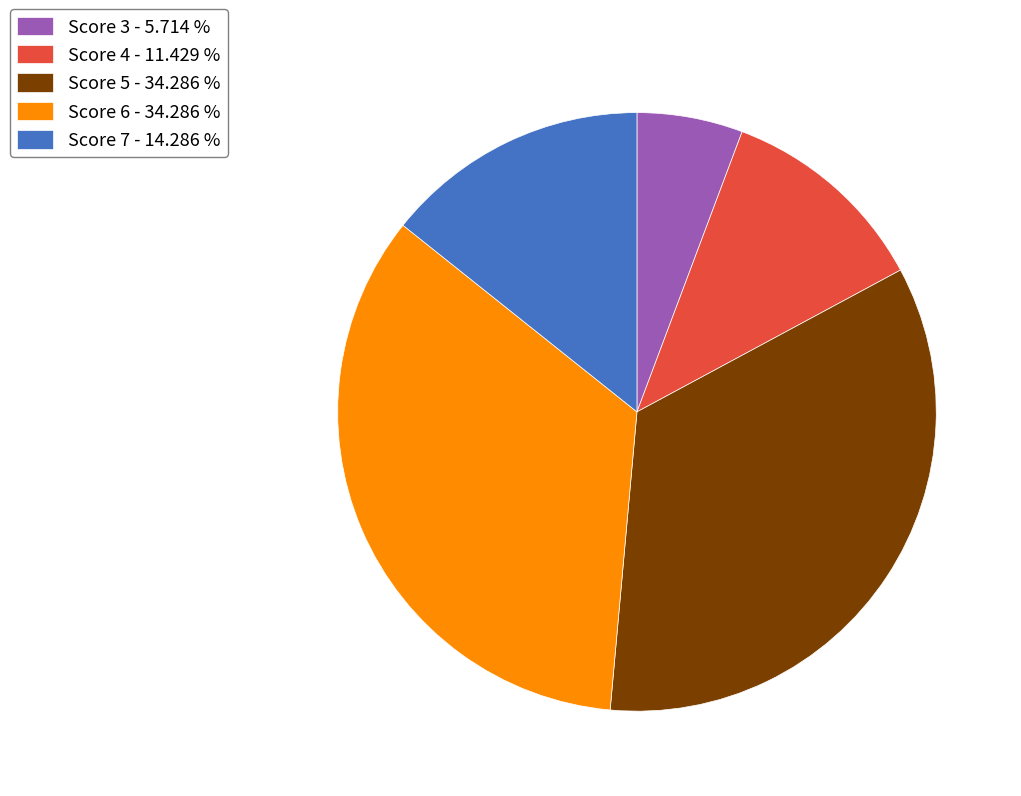

How many slices are in this pie chart?

5